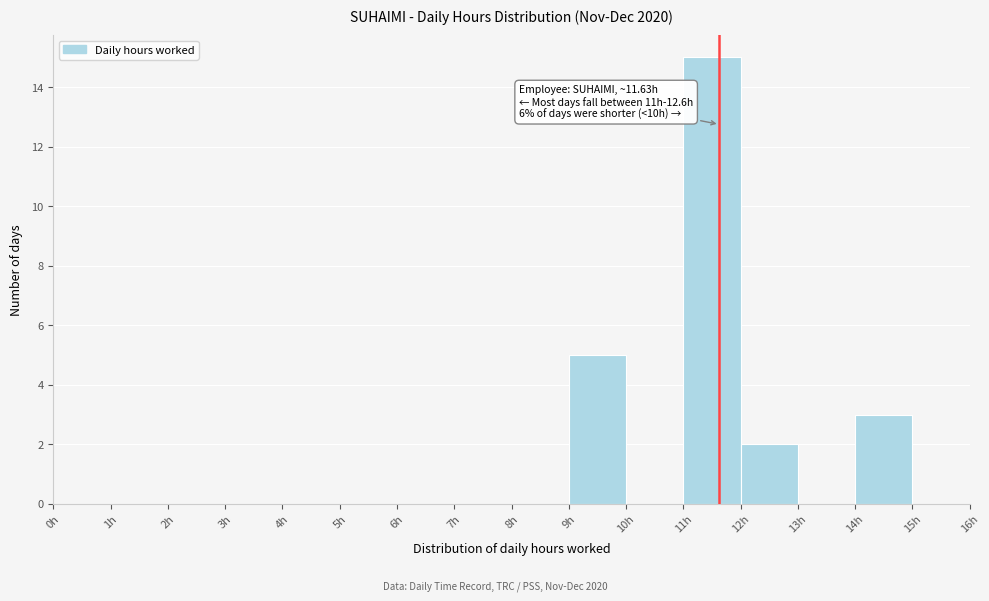

Over which range of the x-axis is the bar tallest?

11 to 12